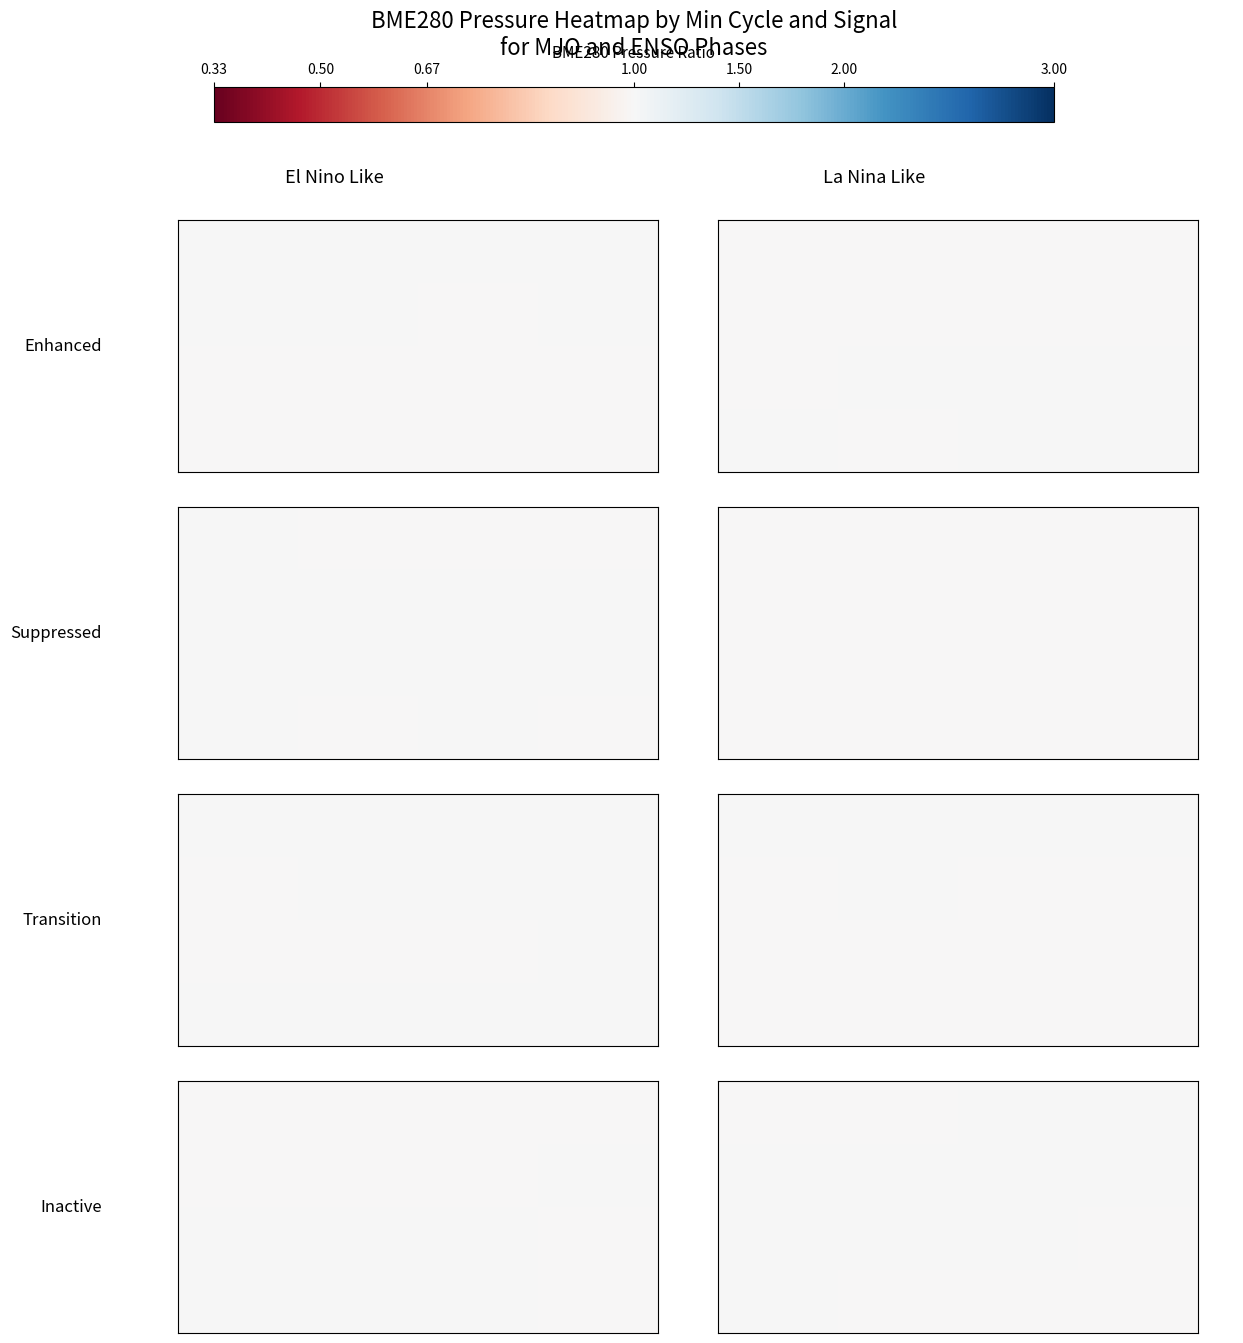

Which has a higher value, 0.67 or 0.50?

0.67